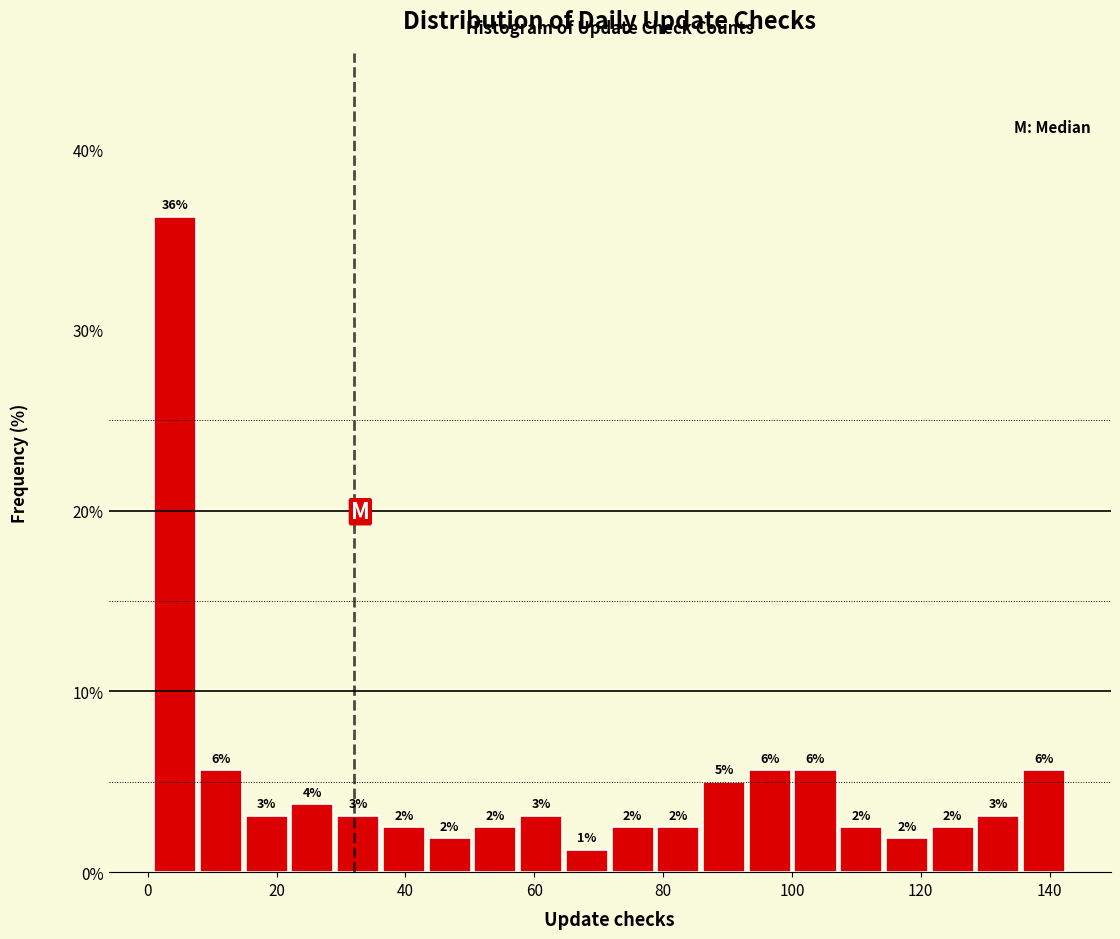

Read against the x-axis, roughly where is the centre of the tallest bar?

4